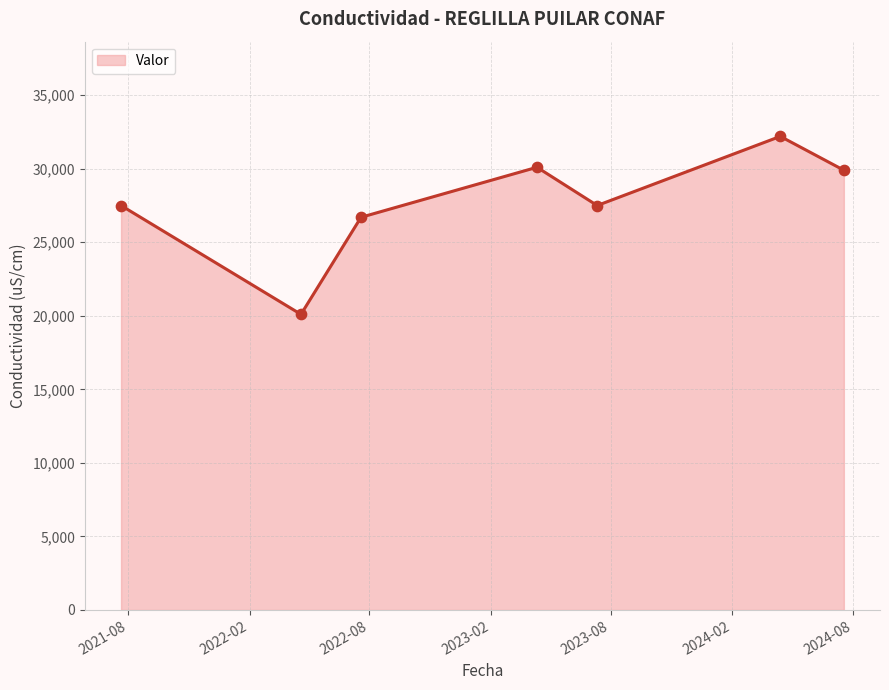

What is the sum of all values?

194000